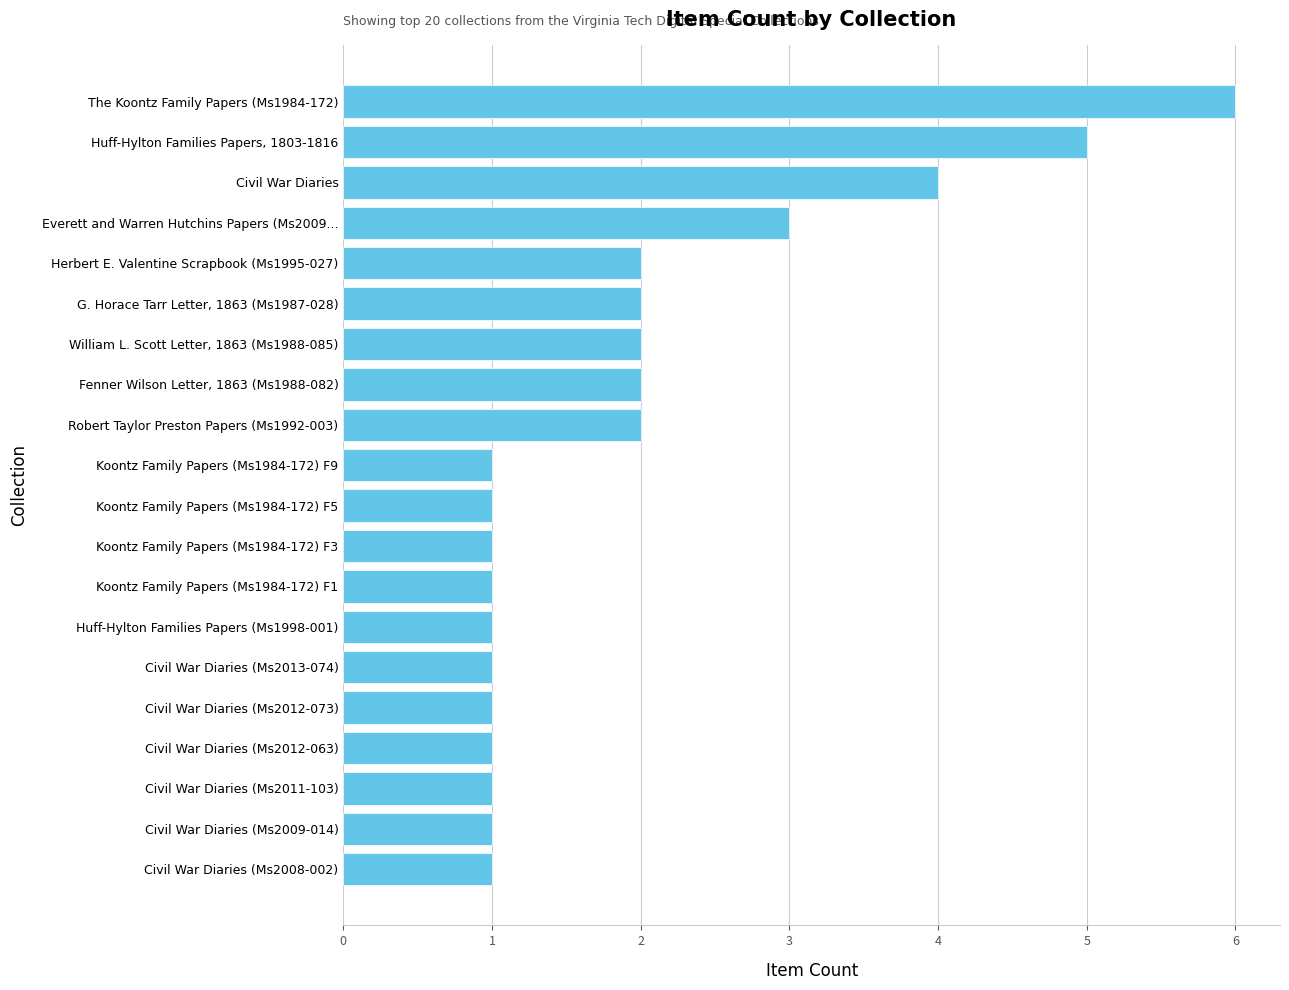

How many series are shown in this chart?

1